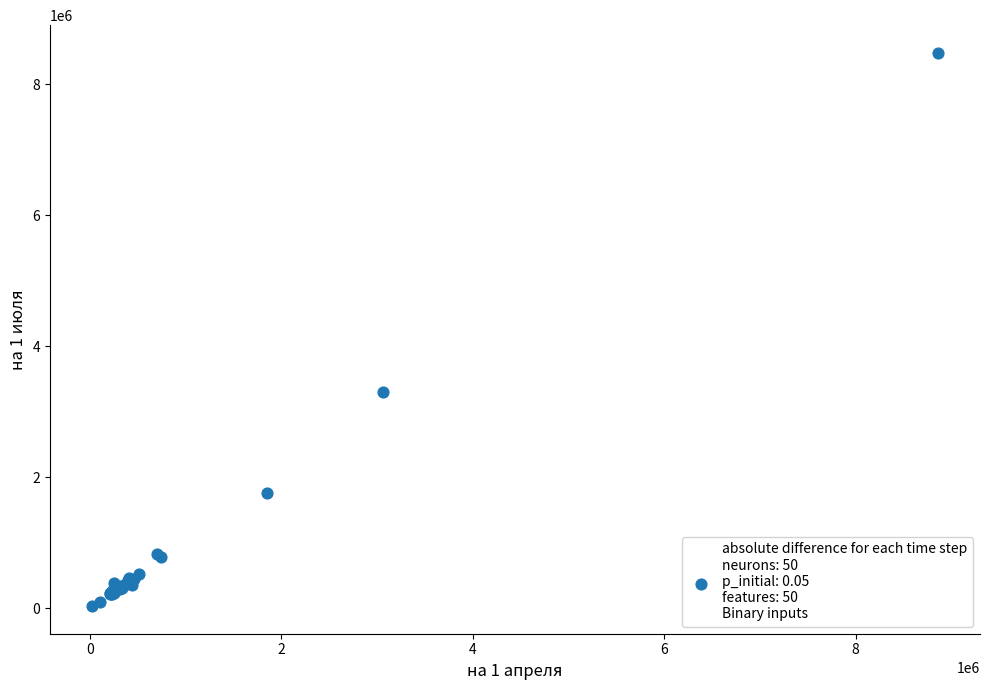

What Y value in the scatter plot is closest to 4254641?

3295653.0